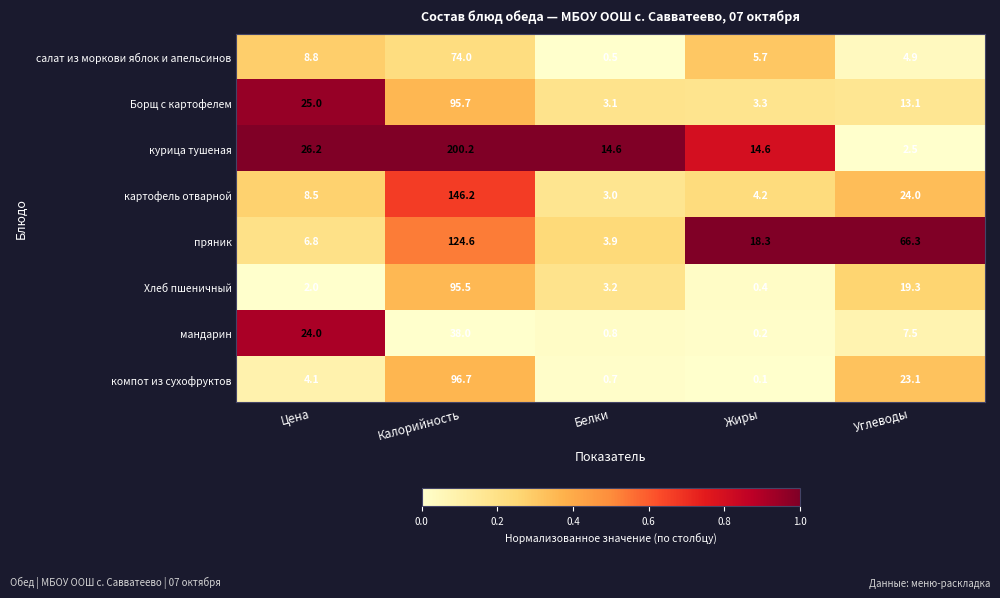

What is the approximate value of курица тушеная at Углеводы?

2.5